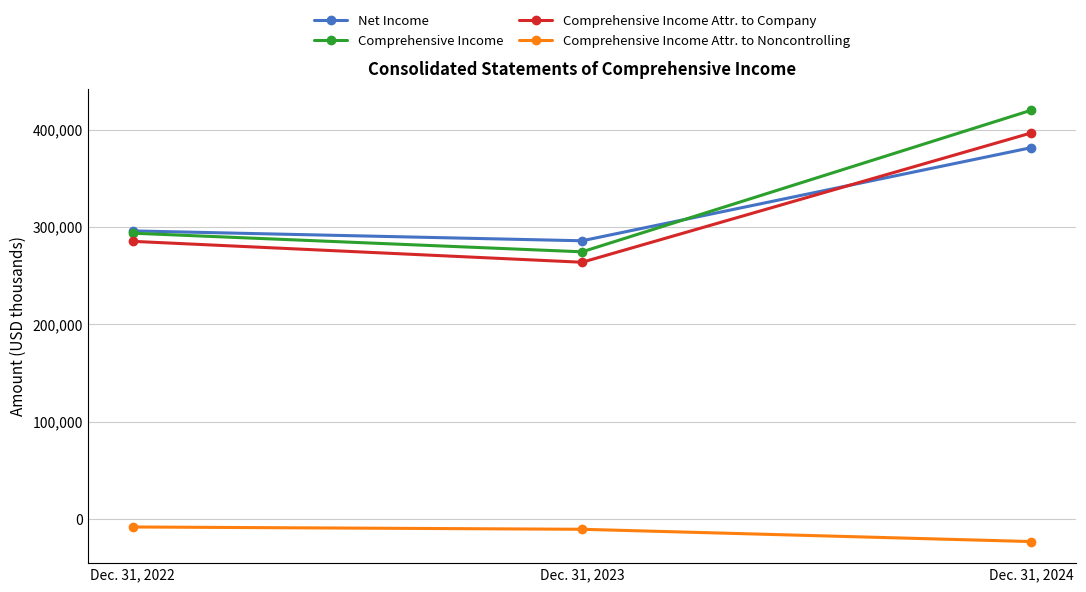

At how many categories does at least one series exceed 61391?

3